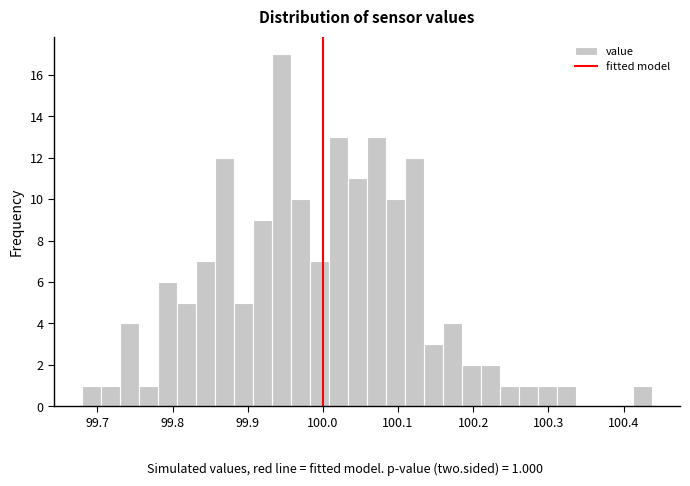

Around what value on the x-axis is the tallest bar? Give the approximate position of its centre, as read against the axis.

99.95